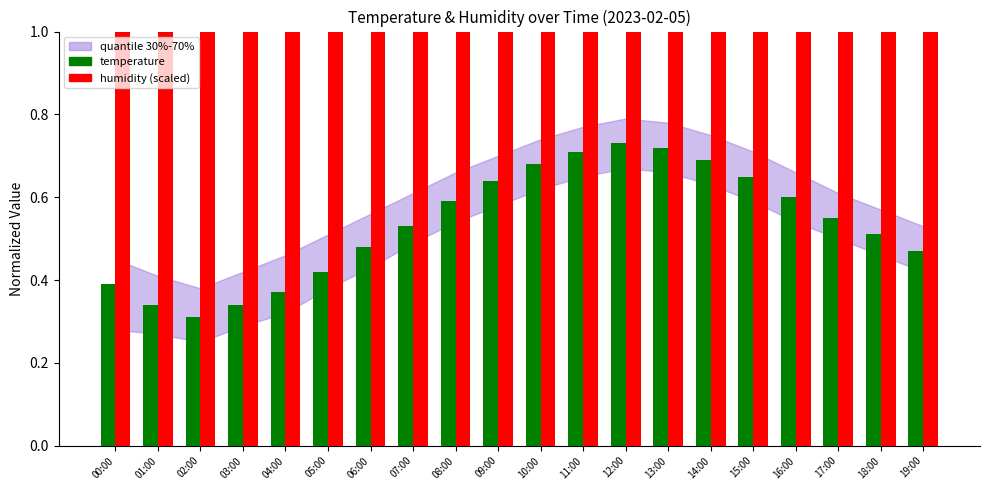

What is the average value of the humidity (scaled) series?

1.0